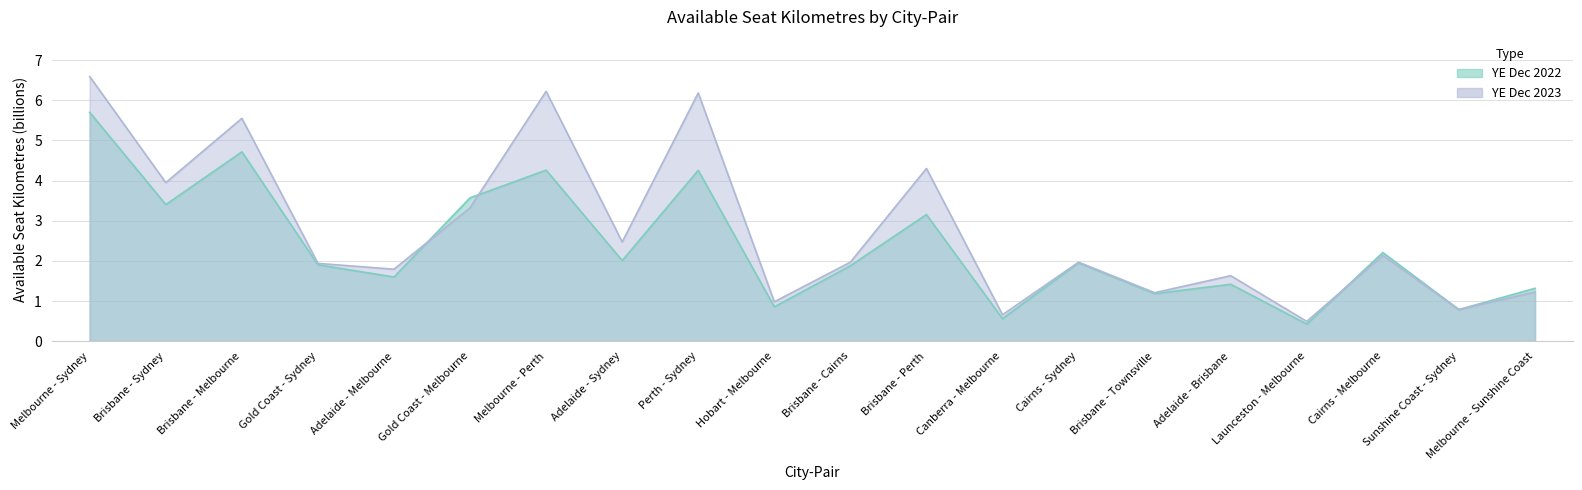

How many values in the YE Dec 2023 series exceed 1?

16